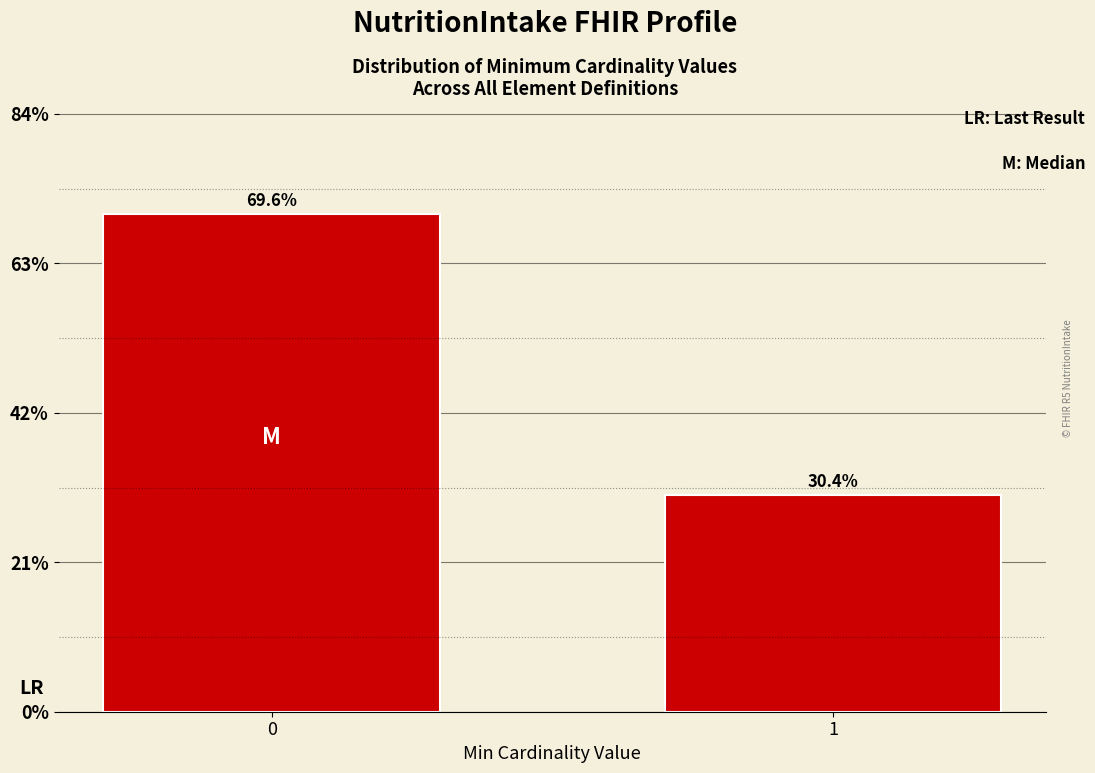

Reading right to left, transcribe all the data shown in this chart.

1=30.4	0=69.6